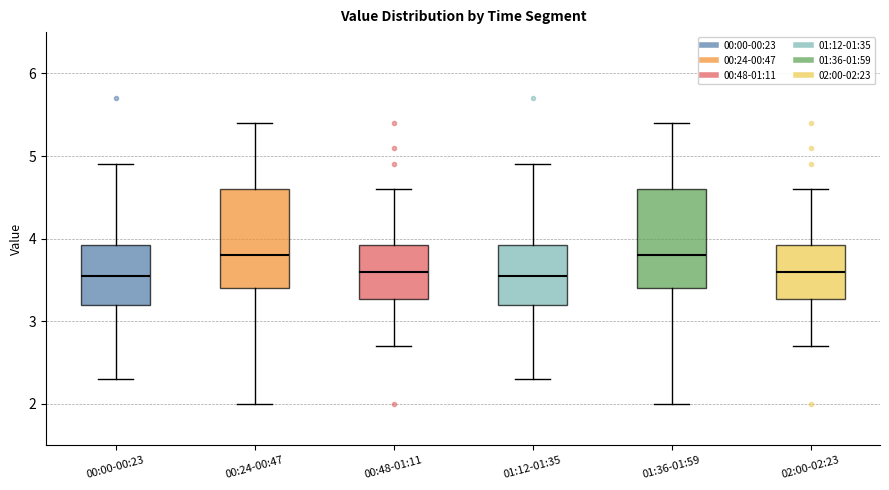

Where does the lower whisker of the box for 01:12-01:35 end on the y-axis? The values are not printed on the chart, so give them approximately, as read against the axis.

2.3